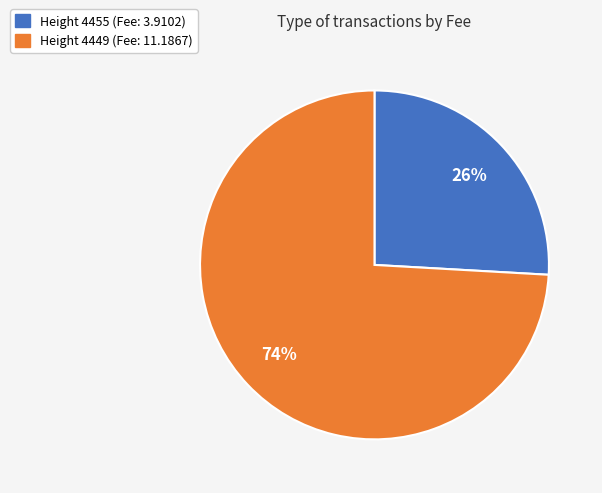

Does any single category account for the majority?

Yes